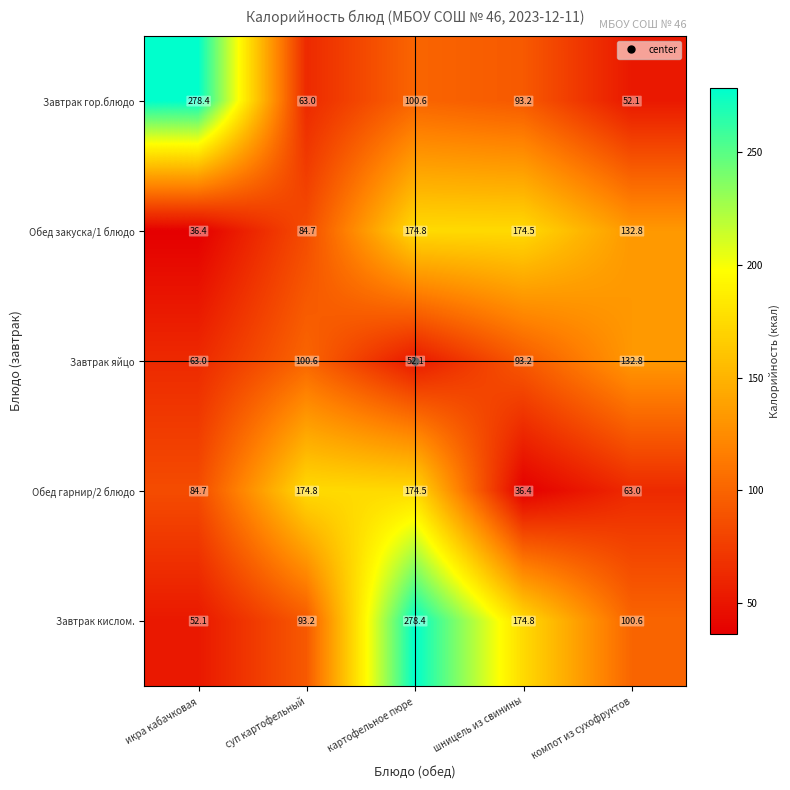

True or false: Завтрак гор.блюдо has a value of 71.3 at компот из сухофруктов.

False